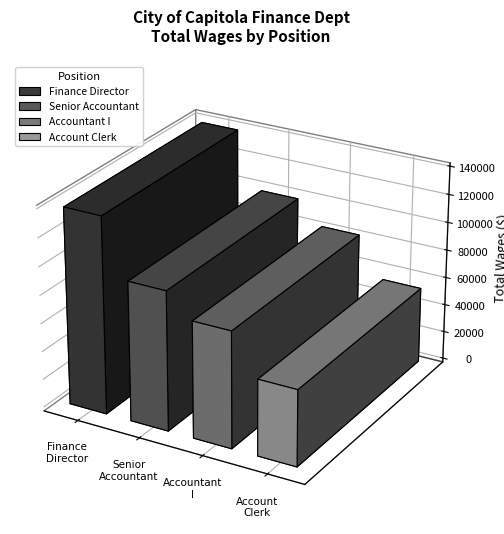

What is the greatest value displayed?

139440